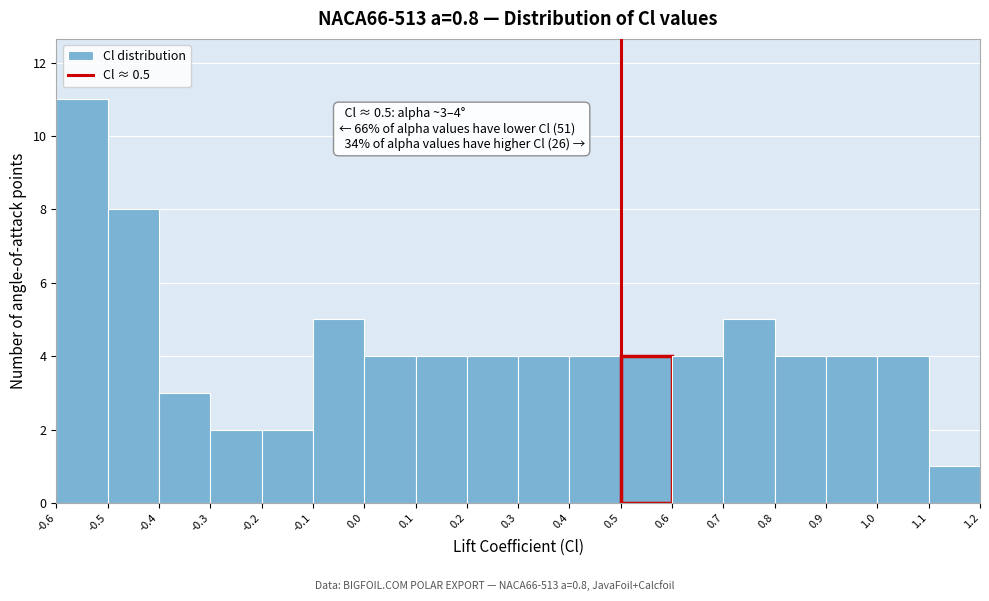

Over which range of the x-axis is the bar tallest?

-0.6 to -0.5